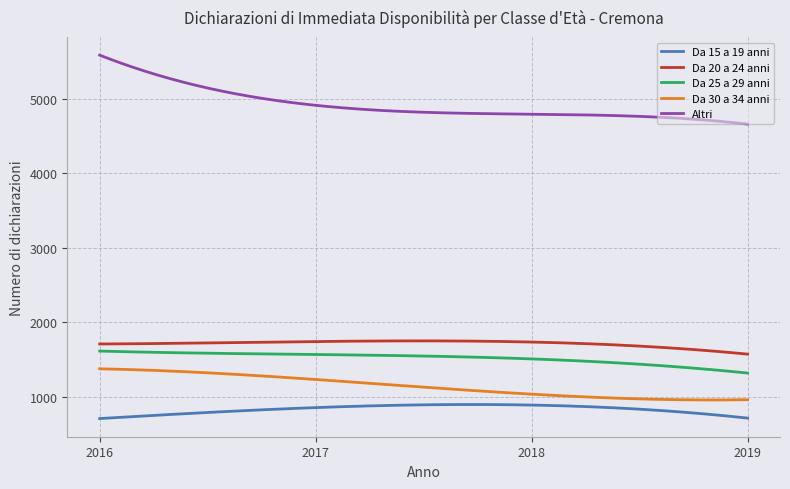

What is the difference between the maximum and minimum values in the Altri series?

925.0